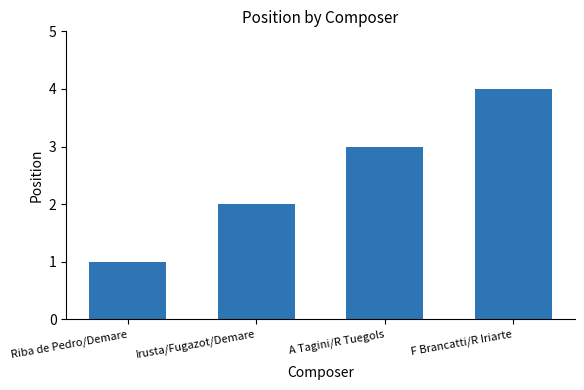

How many values are below 3?

2